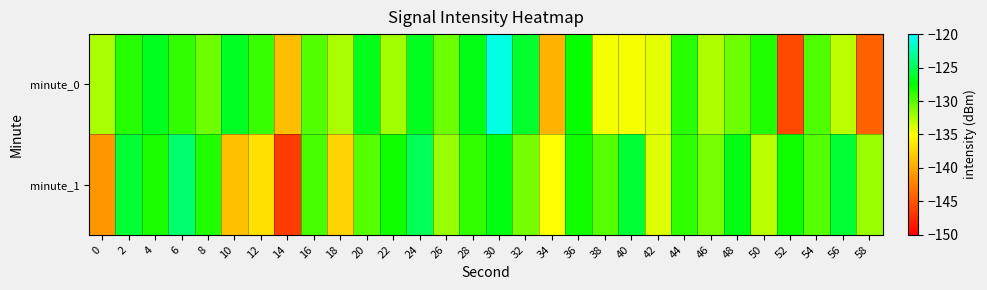

Reading left to right, transcribe all the data shown in this chart.

minute_0: 0=-132.5	2=-128.6	4=-126.6	6=-128.9	8=-130.7	10=-126.5	12=-129.1	14=-138.8	16=-129.9	18=-132.5	20=-126.8	22=-132.3	24=-126.6	26=-130.7	28=-127.0	30=-120.9	32=-126.3	34=-139.5	36=-127.7	38=-134.7	40=-134.8	42=-134.2	44=-128.8	46=-132.6	48=-130.8	50=-128.4	52=-145.7	54=-129.7	56=-133.0	58=-144.2
minute_1: 0=-141.2	2=-126.1	4=-128.2	6=-124.3	8=-128.5	10=-138.7	12=-136.8	14=-146.4	16=-129.6	18=-137.5	20=-130.0	22=-128.0	24=-125.0	26=-132.0	28=-129.0	30=-127.0	32=-131.0	34=-135.0	36=-128.0	38=-130.0	40=-126.0	42=-134.0	44=-129.0	46=-131.0	48=-127.0	50=-133.0	52=-128.0	54=-130.0	56=-126.0	58=-132.0